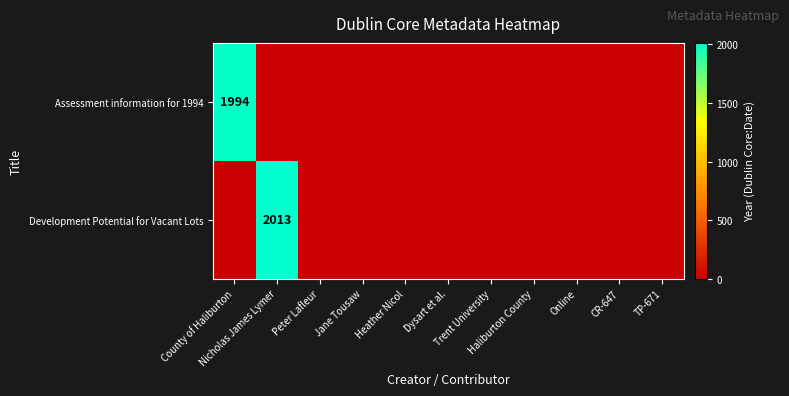

What is the difference between the maximum and minimum values in the row_0 series?

1994